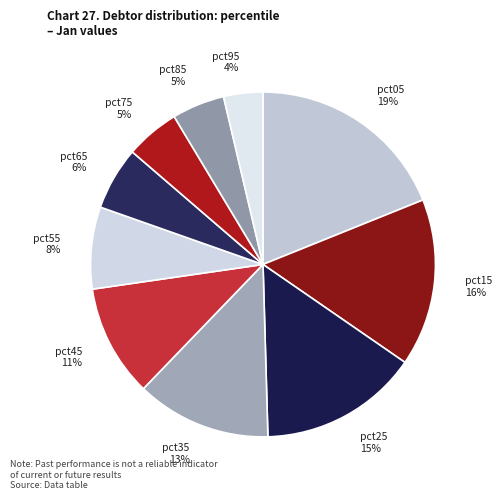

Is the sum of pct95 and pct25 greater than half?

No